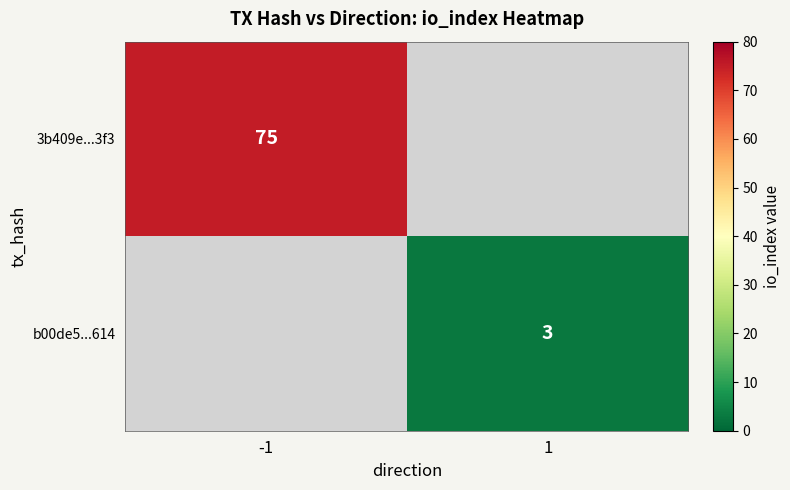

Is the value of b00de5...614 at 1 greater than the value of 3b409e...3f3 at -1?

No